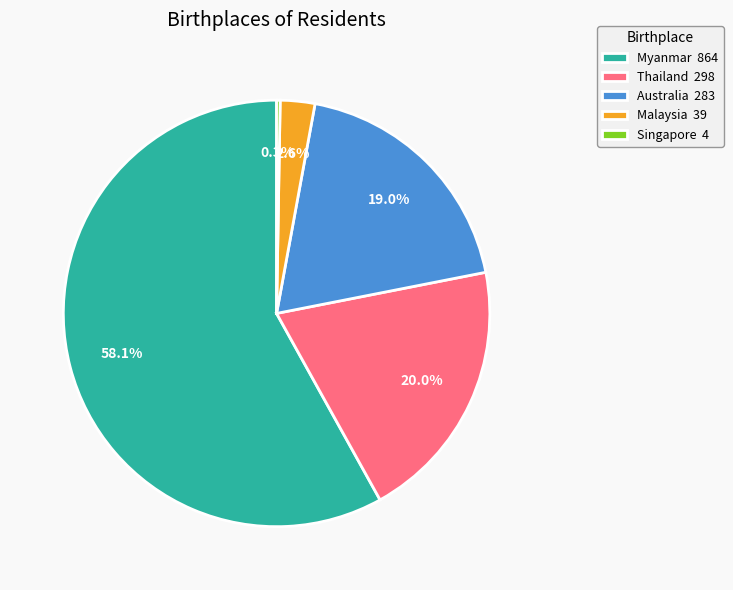

What is the total percentage of Myanmar 864 and Australia 283?

77.1%